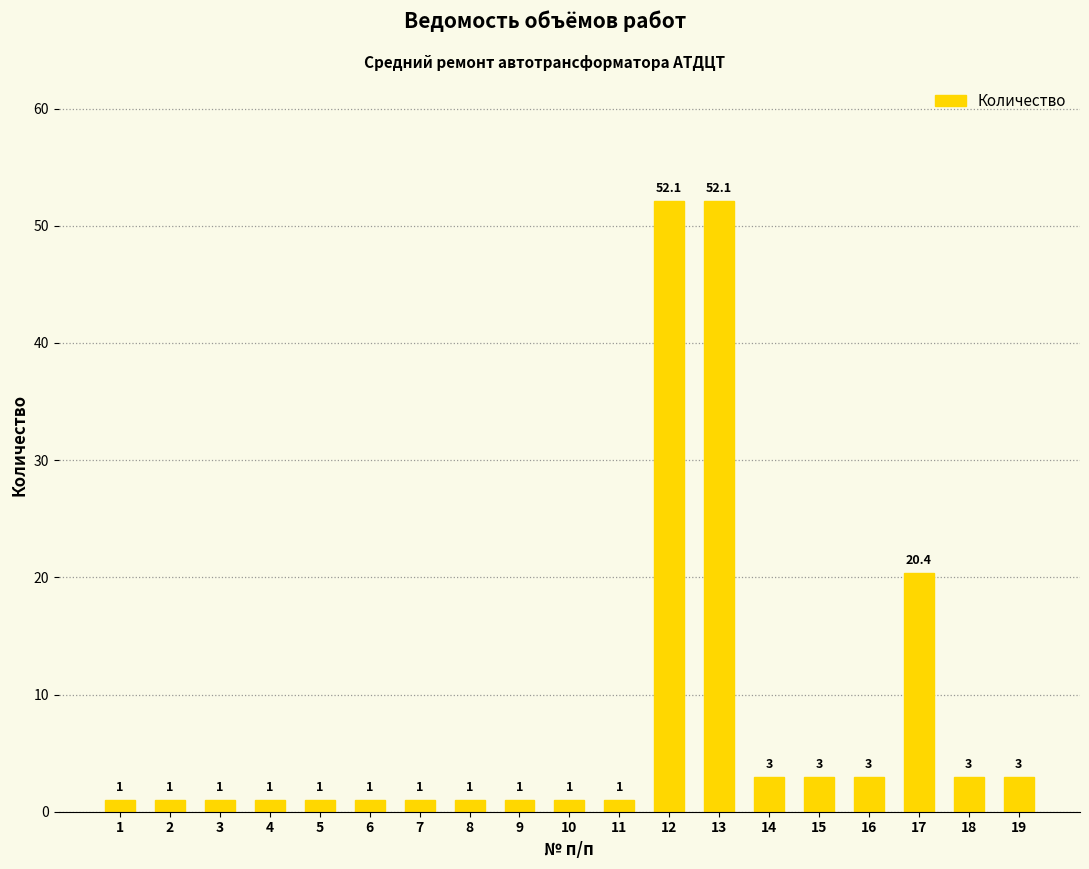

At which label is the value closest to 26?

17